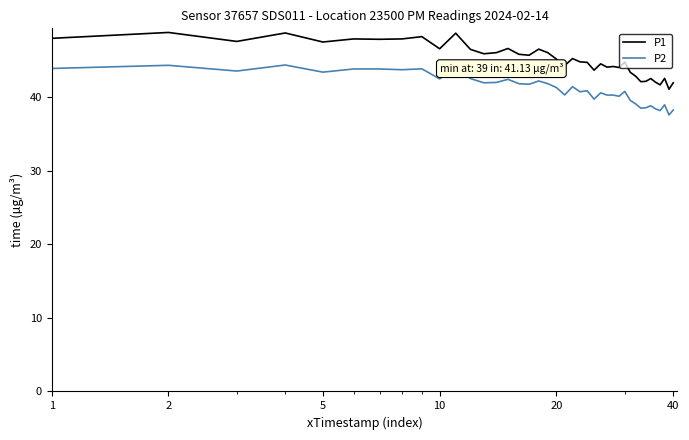

List the series in order of their peak value, highest first.

P1, P2